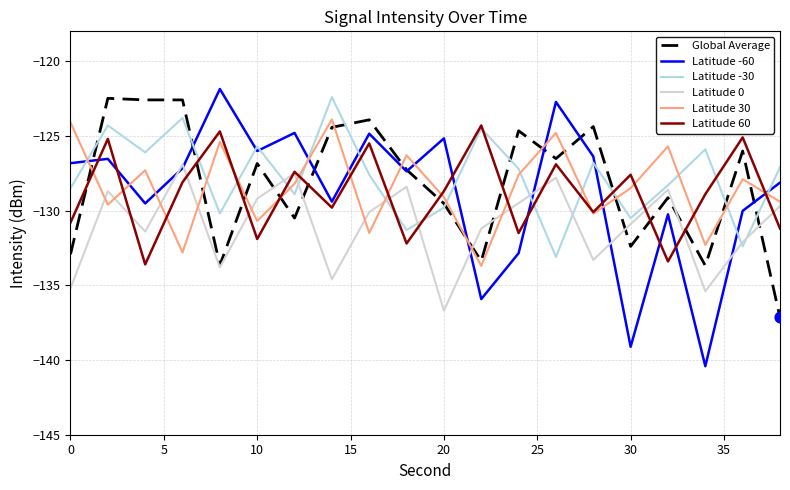

What is the maximum value shown in the chart?

-121.9